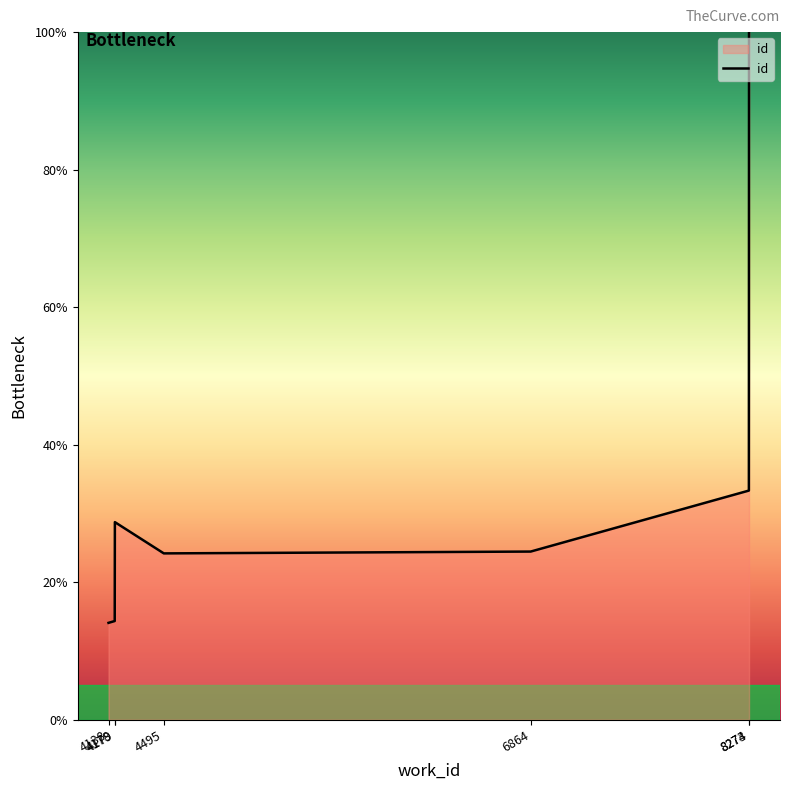

Where does the data first go above 24?

4179